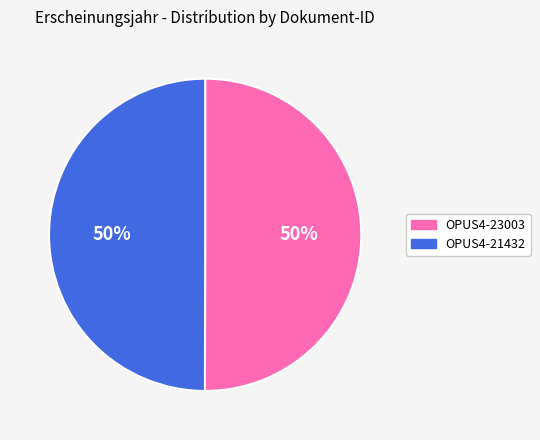

To the nearest percent, what percentage of the pie is OPUS4-21432?

50%